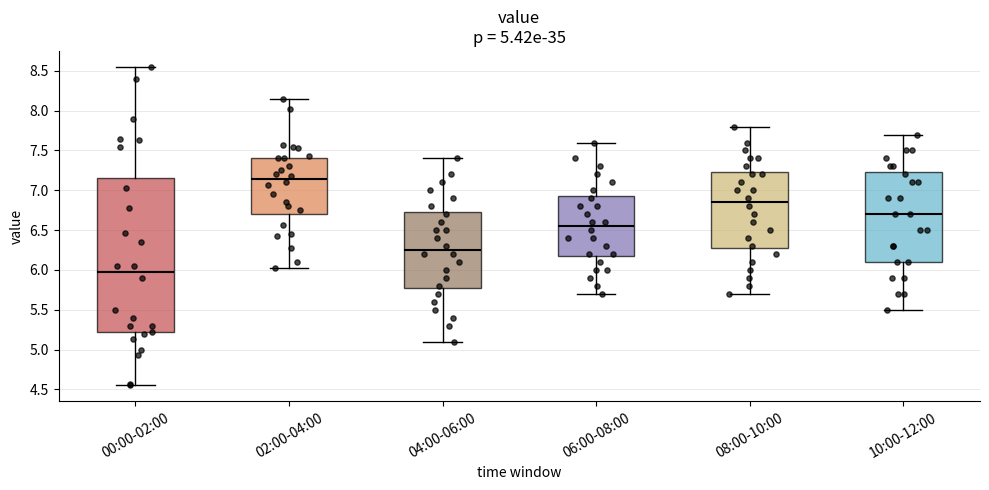

Comparing the boxes themselves (not the whiskers), which one is the tallest?

00:00-02:00